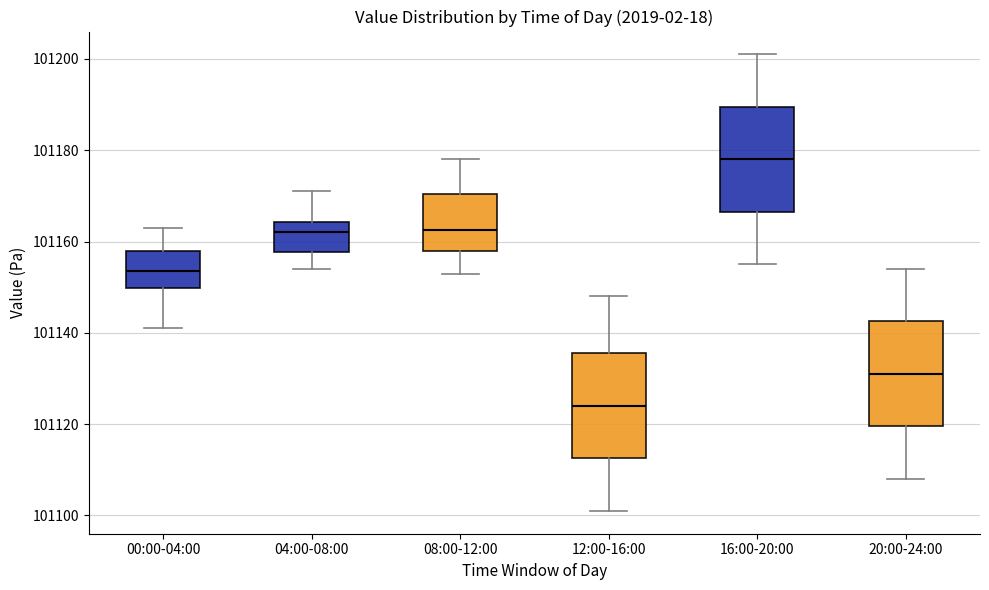

Reading left to right, read every box against the y-axis: the position of its median line, the range the box covers, and the ends of its whiskers. The values are not printed on the chart, so give them approximately, as read against the axis.

00:00-04:00: median 101154, box 101150 to 101158, whiskers 101142 to 101164
04:00-08:00: median 101162, box 101158 to 101164, whiskers 101154 to 101172
08:00-12:00: median 101162, box 101158 to 101170, whiskers 101154 to 101178
12:00-16:00: median 101124, box 101112 to 101136, whiskers 101102 to 101148
16:00-20:00: median 101178, box 101166 to 101190, whiskers 101156 to 101202
20:00-24:00: median 101132, box 101120 to 101142, whiskers 101108 to 101154